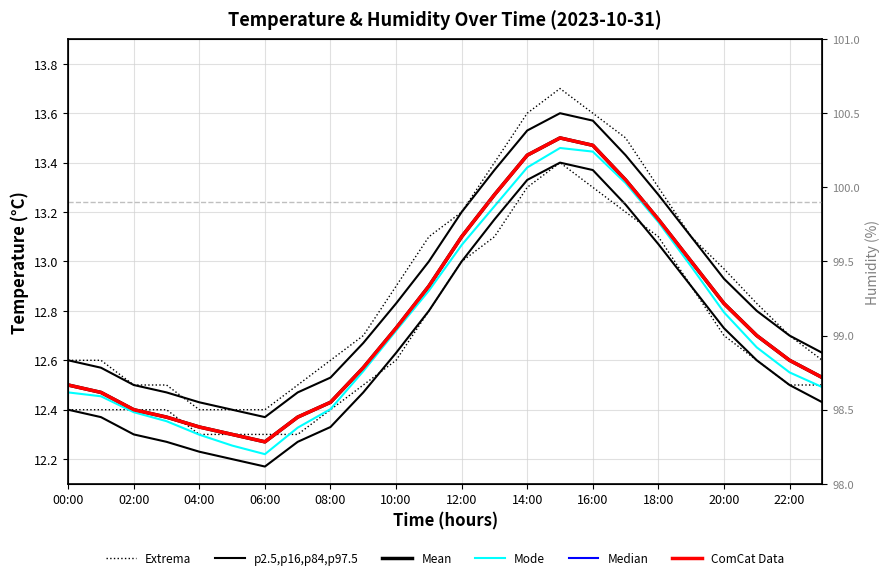

At which label does temp_extrema_high reach its peak?

15:00